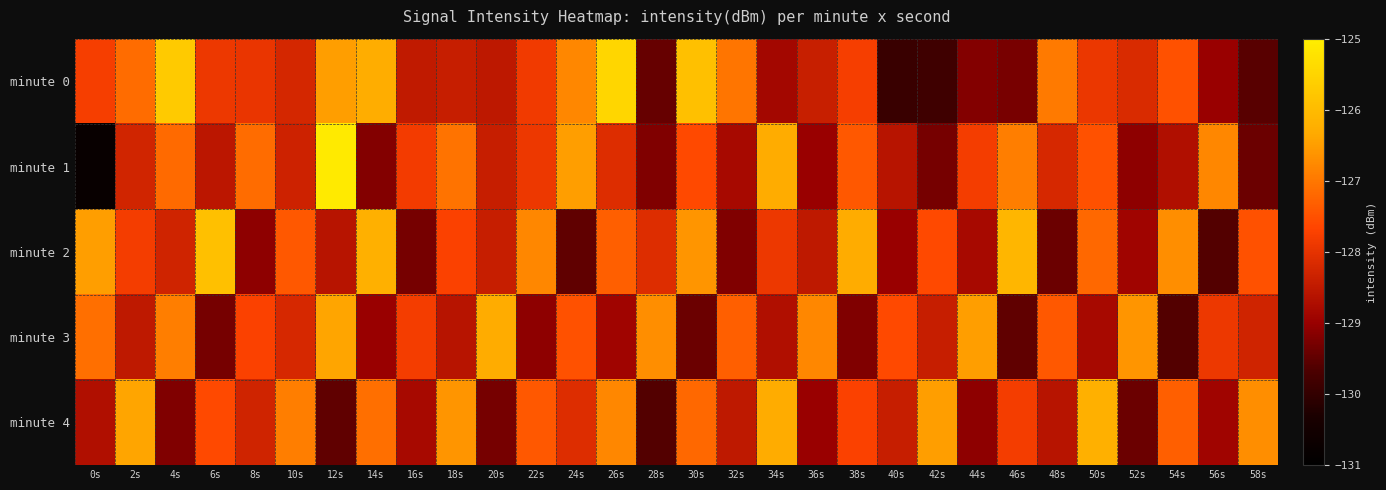

Reading left to right, what are all the values shown in this chart?

minute 0: 0s=-127.8	2s=-127.1	4s=-125.7	6s=-127.9	8s=-127.9	10s=-128.2	12s=-126.5	14s=-126.3	16s=-128.5	18s=-128.4	20s=-128.5	22s=-127.9	24s=-126.8	26s=-125.5	28s=-129.4	30s=-125.9	32s=-127.0	34s=-128.9	36s=-128.4	38s=-127.8	40s=-129.9	42s=-129.8	44s=-129.2	46s=-129.3	48s=-127.0	50s=-127.9	52s=-128.2	54s=-127.5	56s=-129.0	58s=-129.6
minute 1: 0s=-130.8	2s=-128.3	4s=-127.2	6s=-128.6	8s=-127.2	10s=-128.3	12s=-125.1	14s=-129.2	16s=-127.8	18s=-127.1	20s=-128.4	22s=-127.9	24s=-126.5	26s=-128.1	28s=-129.2	30s=-127.6	32s=-128.8	34s=-126.3	36s=-129.0	38s=-127.4	40s=-128.6	42s=-129.3	44s=-127.8	46s=-126.9	48s=-128.2	50s=-127.5	52s=-129.1	54s=-128.7	56s=-126.8	58s=-129.4
minute 2: 0s=-126.5	2s=-127.8	4s=-128.3	6s=-125.9	8s=-129.1	10s=-127.4	12s=-128.6	14s=-126.2	16s=-129.3	18s=-127.7	20s=-128.4	22s=-126.8	24s=-129.5	26s=-127.3	28s=-128.1	30s=-126.6	32s=-129.2	34s=-127.9	36s=-128.5	38s=-126.3	40s=-129.0	42s=-127.6	44s=-128.8	46s=-126.1	48s=-129.4	50s=-127.2	52s=-128.9	54s=-126.7	56s=-129.6	58s=-127.5
minute 3: 0s=-127.1	2s=-128.5	4s=-126.9	6s=-129.3	8s=-127.7	10s=-128.2	12s=-126.4	14s=-129.0	16s=-127.8	18s=-128.6	20s=-126.3	22s=-129.1	24s=-127.5	26s=-128.9	28s=-126.7	30s=-129.4	32s=-127.3	34s=-128.7	36s=-126.8	38s=-129.2	40s=-127.6	42s=-128.4	44s=-126.5	46s=-129.5	48s=-127.4	50s=-128.8	52s=-126.6	54s=-129.6	56s=-127.9	58s=-128.3
minute 4: 0s=-128.7	2s=-126.4	4s=-129.2	6s=-127.6	8s=-128.3	10s=-126.9	12s=-129.5	14s=-127.1	16s=-128.8	18s=-126.6	20s=-129.3	22s=-127.4	24s=-128.1	26s=-126.8	28s=-129.6	30s=-127.2	32s=-128.5	34s=-126.3	36s=-129.0	38s=-127.7	40s=-128.4	42s=-126.5	44s=-129.1	46s=-127.8	48s=-128.6	50s=-126.2	52s=-129.4	54s=-127.3	56s=-128.9	58s=-126.7